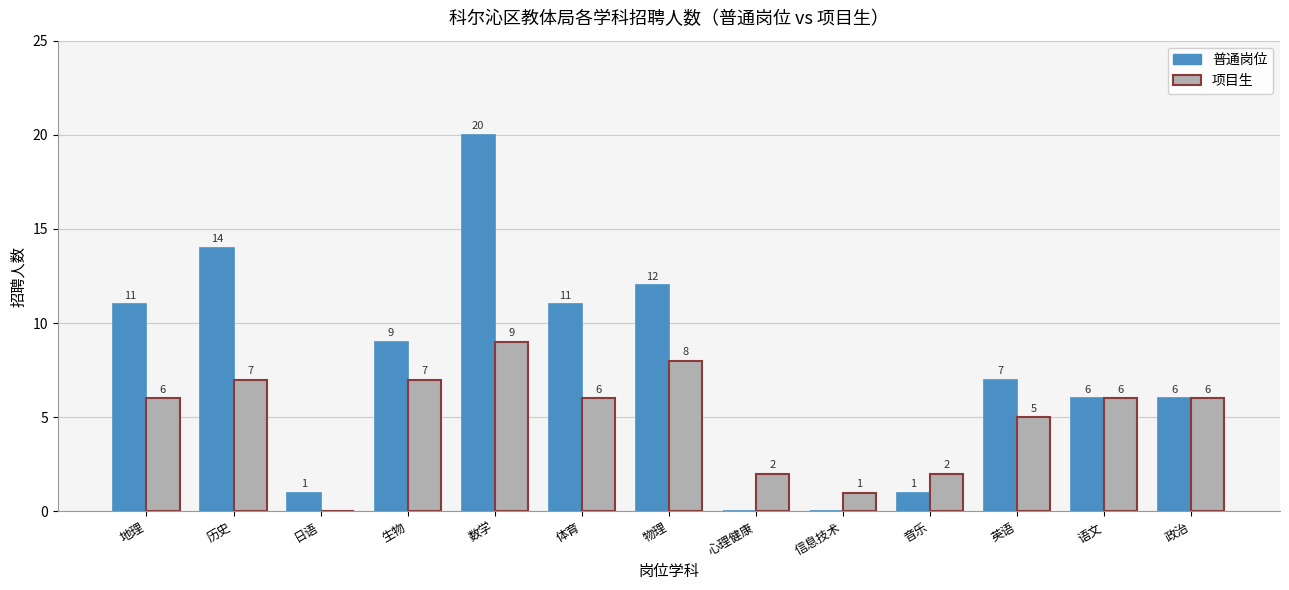

Read the 项目生 value at 英语.

5